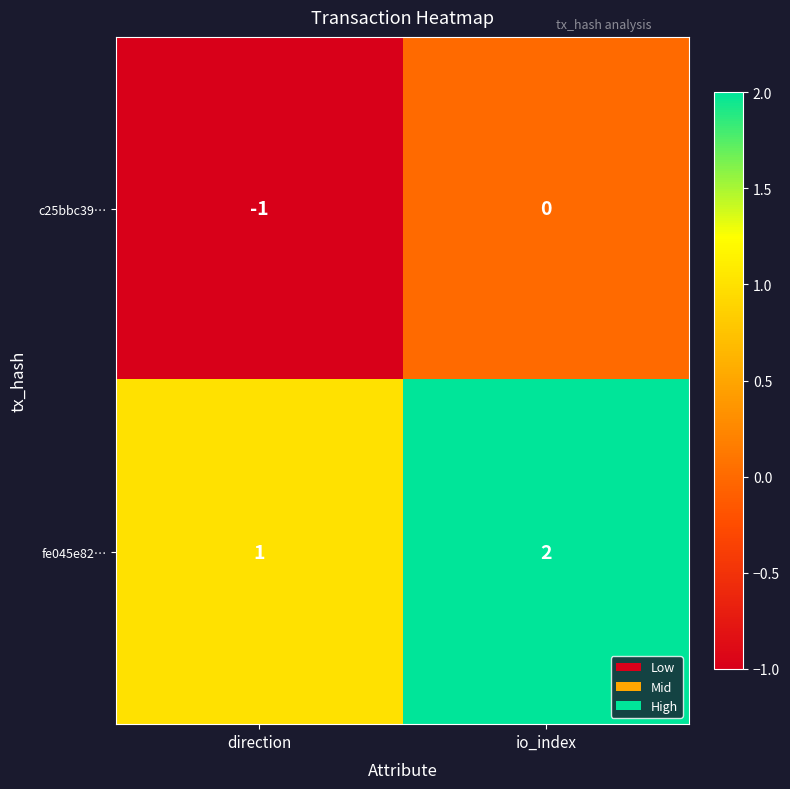

At direction, list the series in order from largest to smallest.

fe045e82…, c25bbc39…